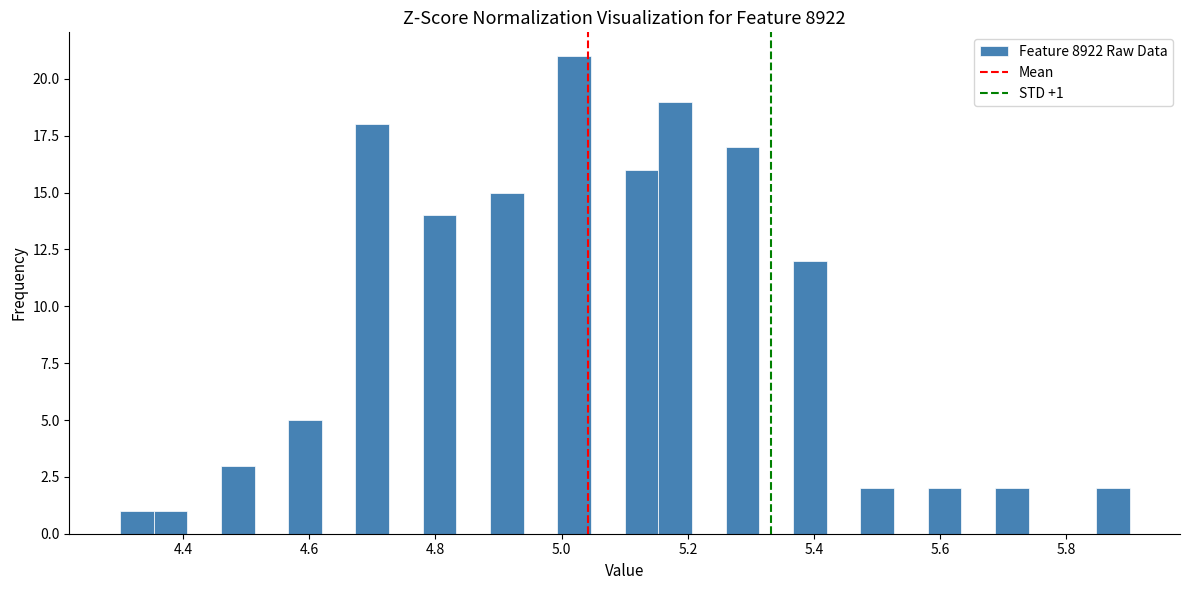

Read against the x-axis, roughly where is the centre of the tallest bar?

5.02